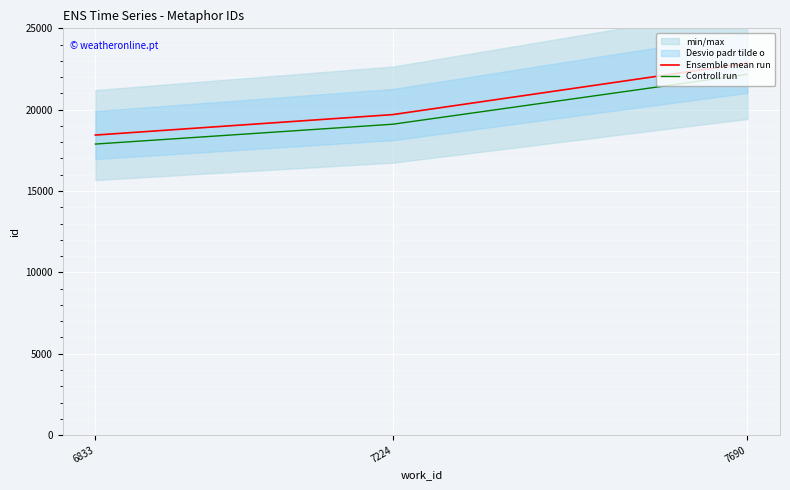

Which category has the highest value in the Controll run series?

7690